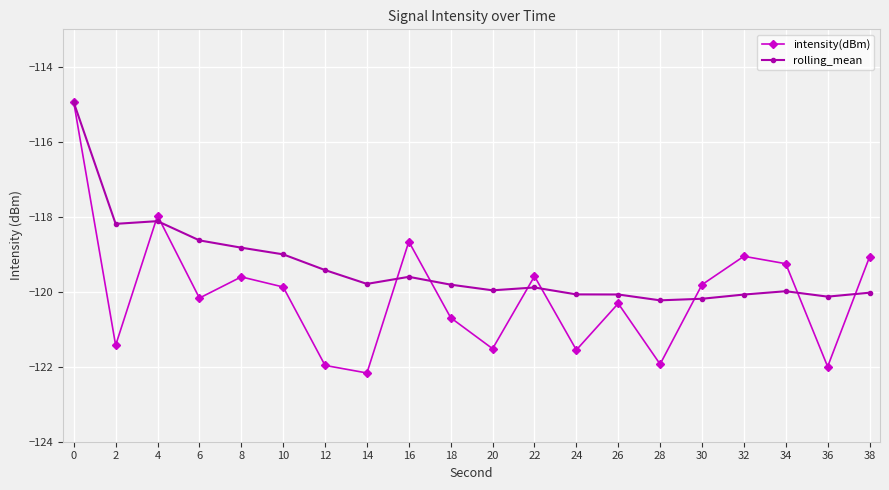

Is it true that rolling_mean equals -160.6 at 30?

False